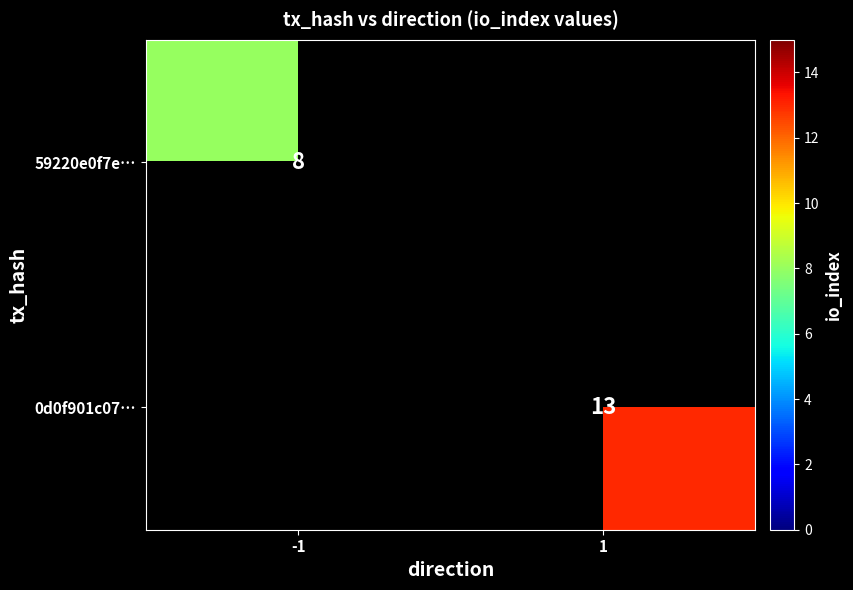

Which label corresponds to the largest value in the chart?

1